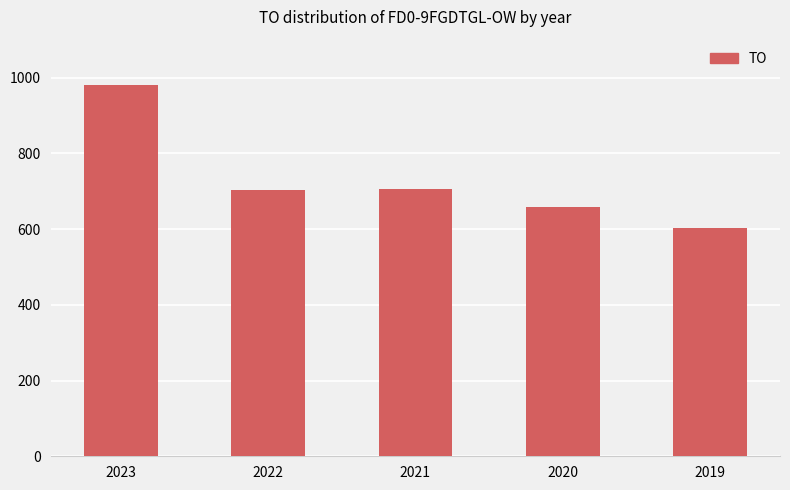

What is the change in value from 2023 to 2021?

-275